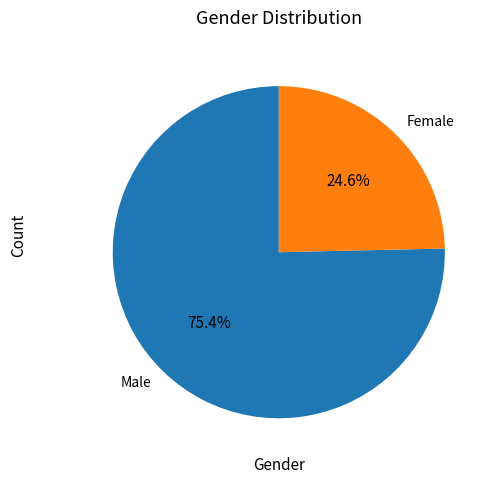

Which category has the biggest portion of the pie?

Male